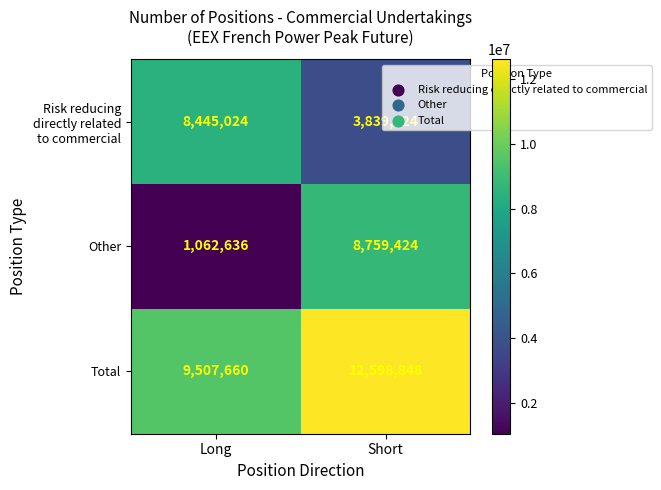

Which series changed the most between Long and Short?

Other